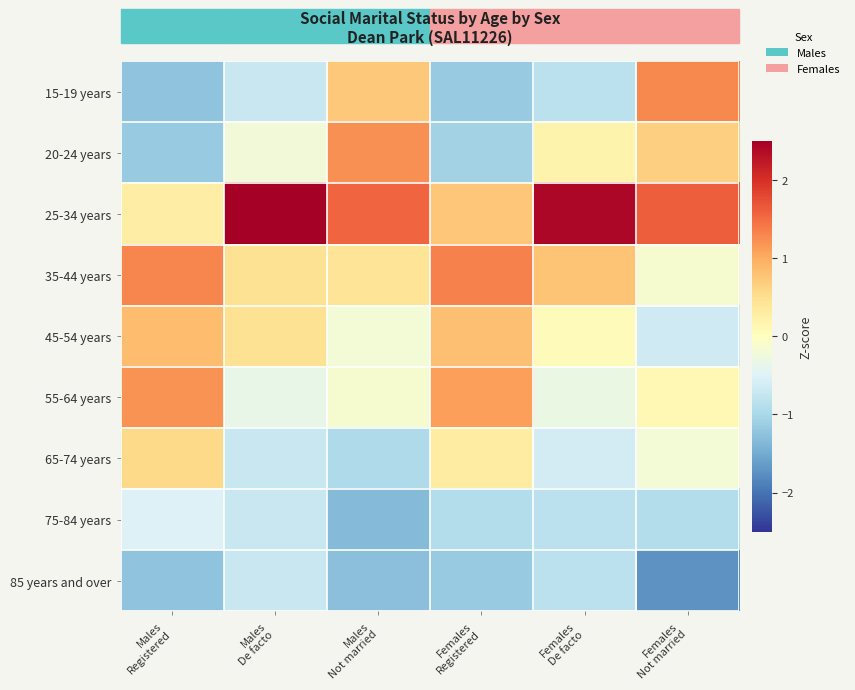

What is the spread (max minus min) of values at Females
Not married?

3.3